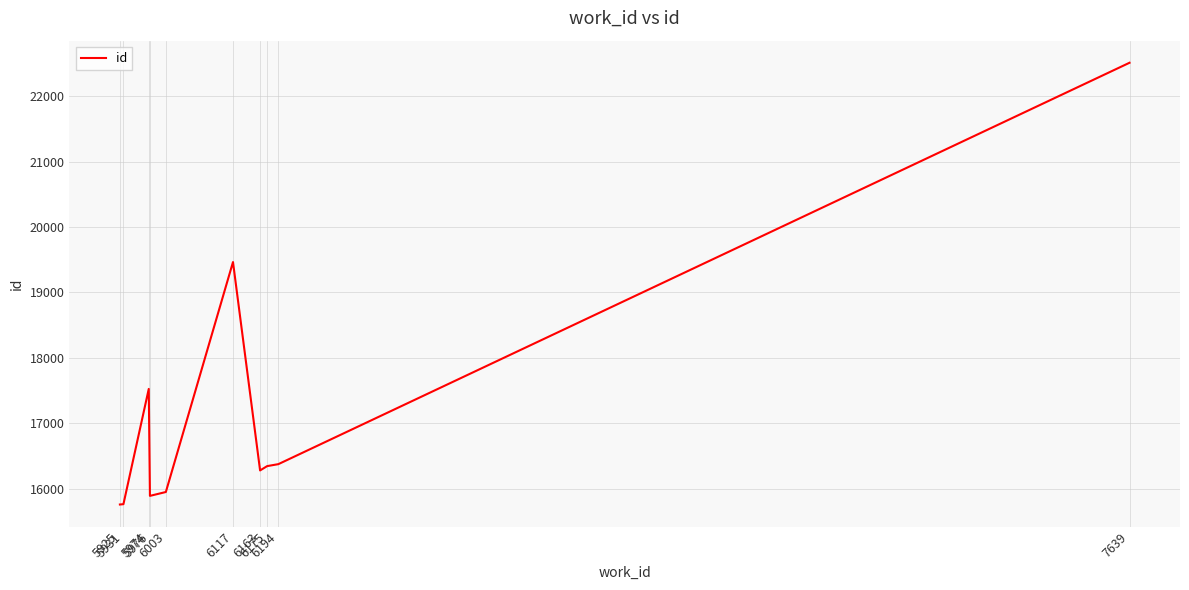

What is the greatest value displayed?

22512